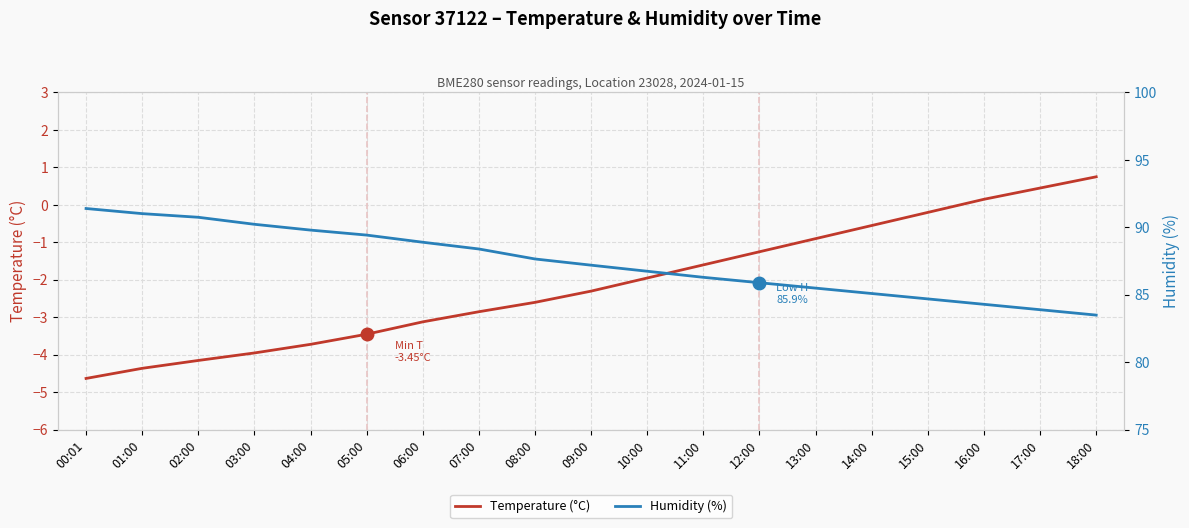

True or false: Humidity (%) and Temperature (°C) cross at least once.

False